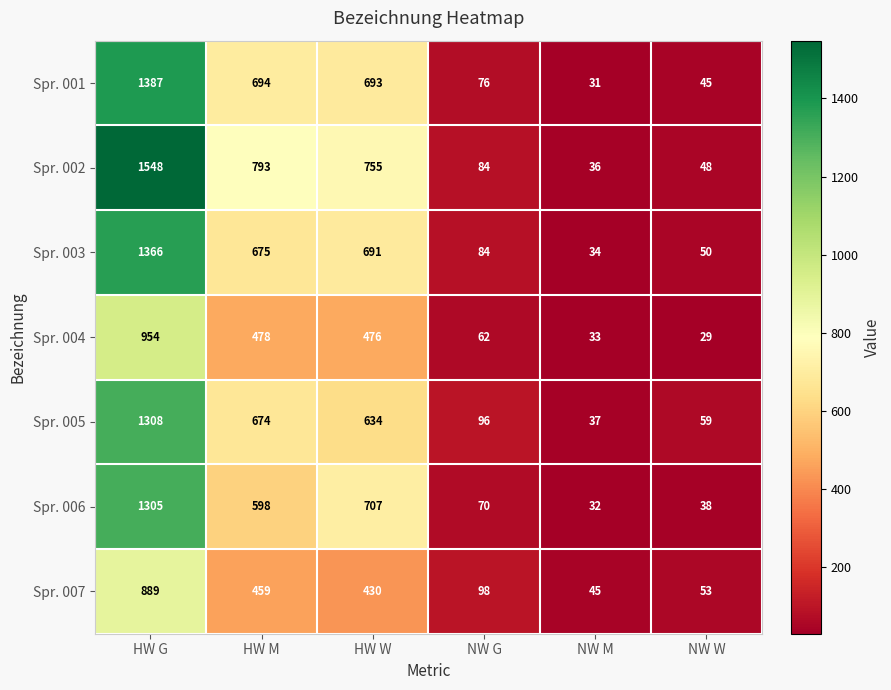

At how many categories does at least one series exceed 1081?

1